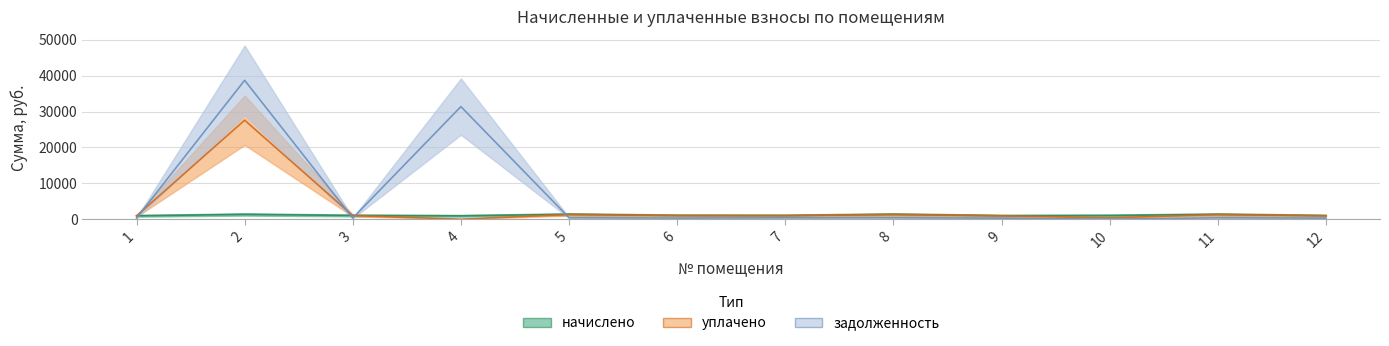

What is the spread (max minus min) of values at 4?

31405.4